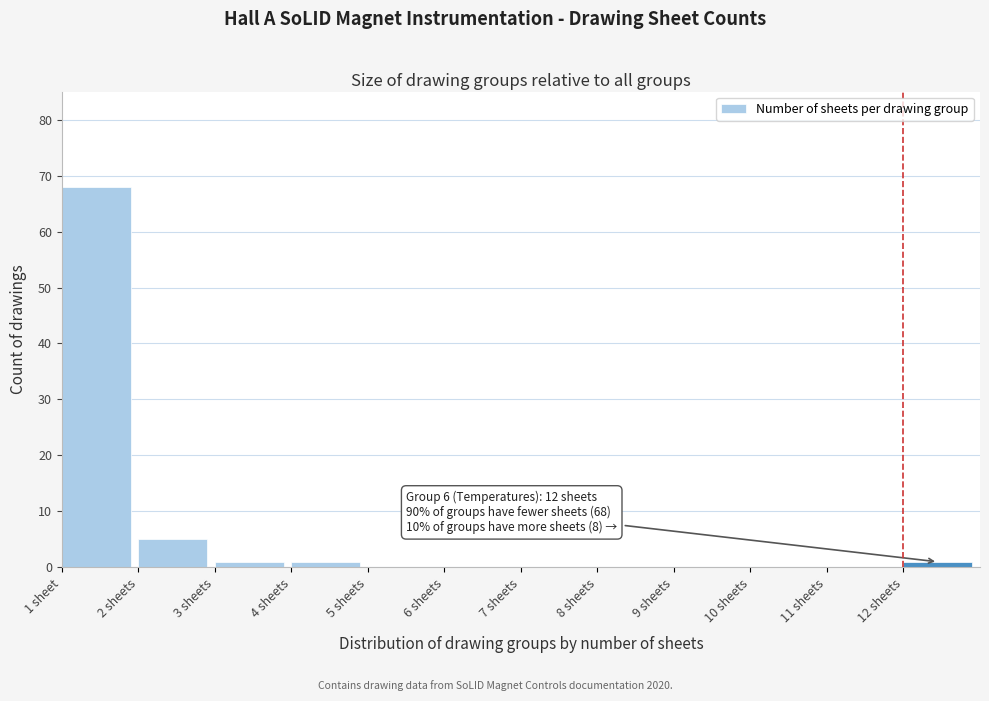

Reading left to right, what are all the values shown in this chart?

1 sheet=68	2 sheets=5	3 sheets=1	4 sheets=1	5 sheets=0	6 sheets=0	7 sheets=0	8 sheets=0	9 sheets=0	10 sheets=0	11 sheets=0	12 sheets=1